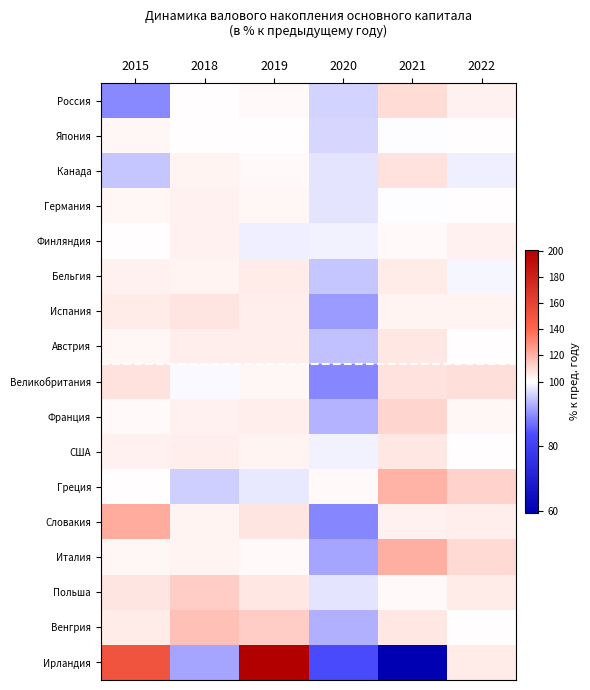

Which category has the lowest value across all series?

2021